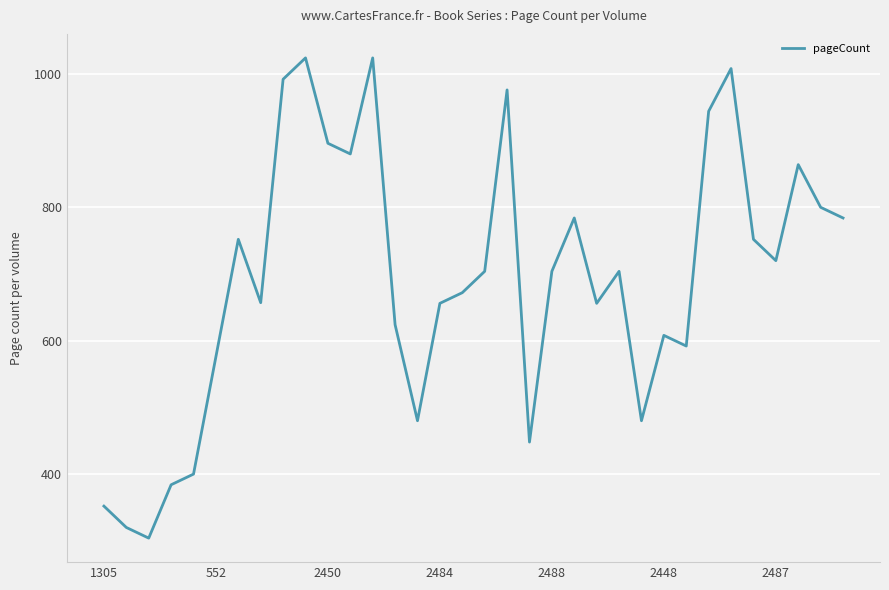

How many interior local valleys (lower than both neighbors) does the data have?

9